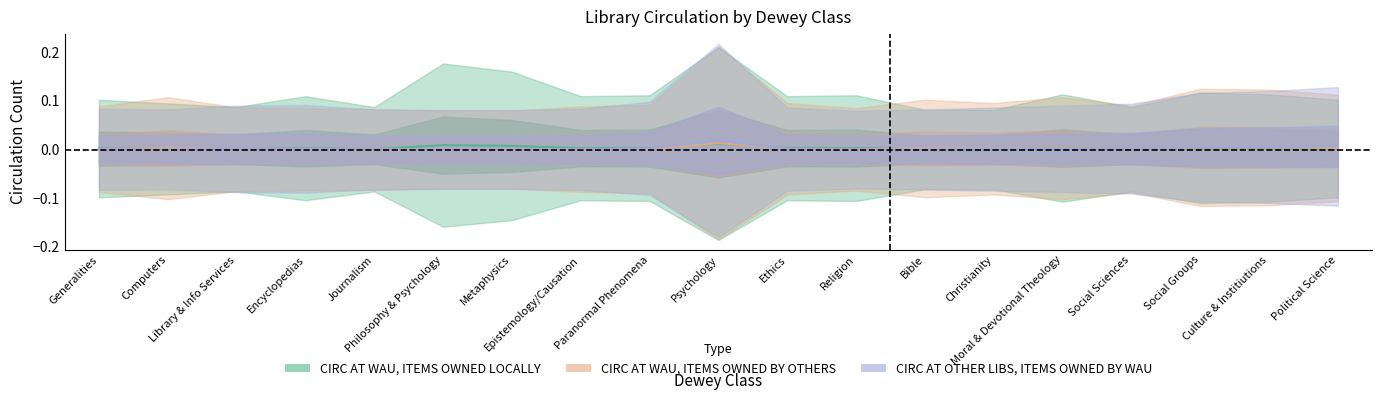

How many categories are shown in the chart?

19